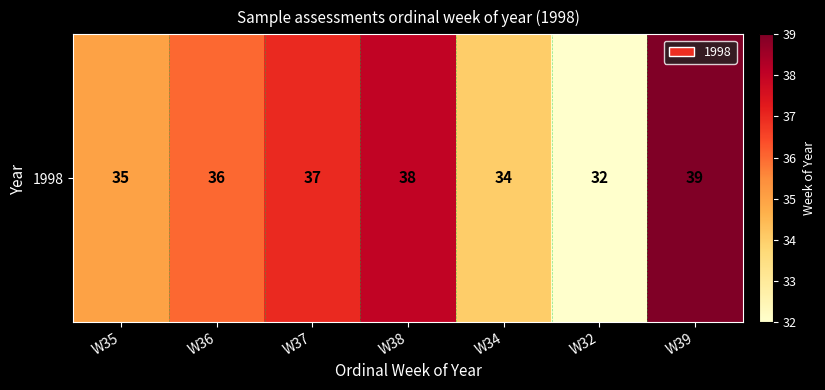

Rank the categories by value from lowest to highest.

W32, W34, W35, W36, W37, W38, W39